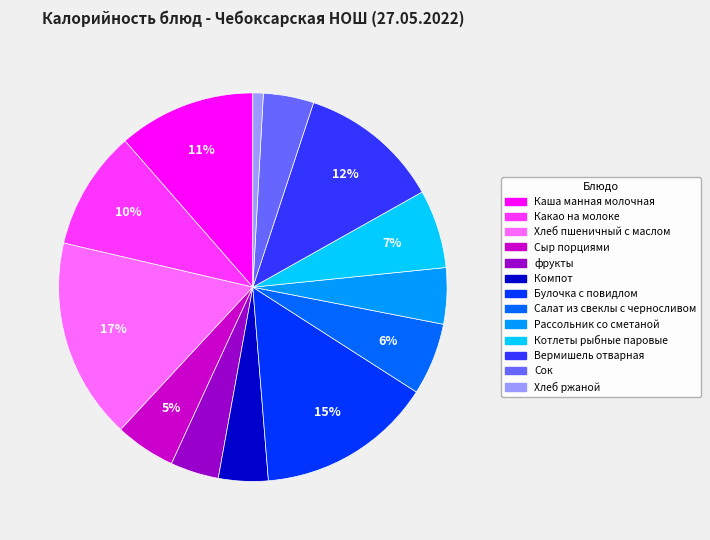

Does Сок account for over 50% of the chart?

No